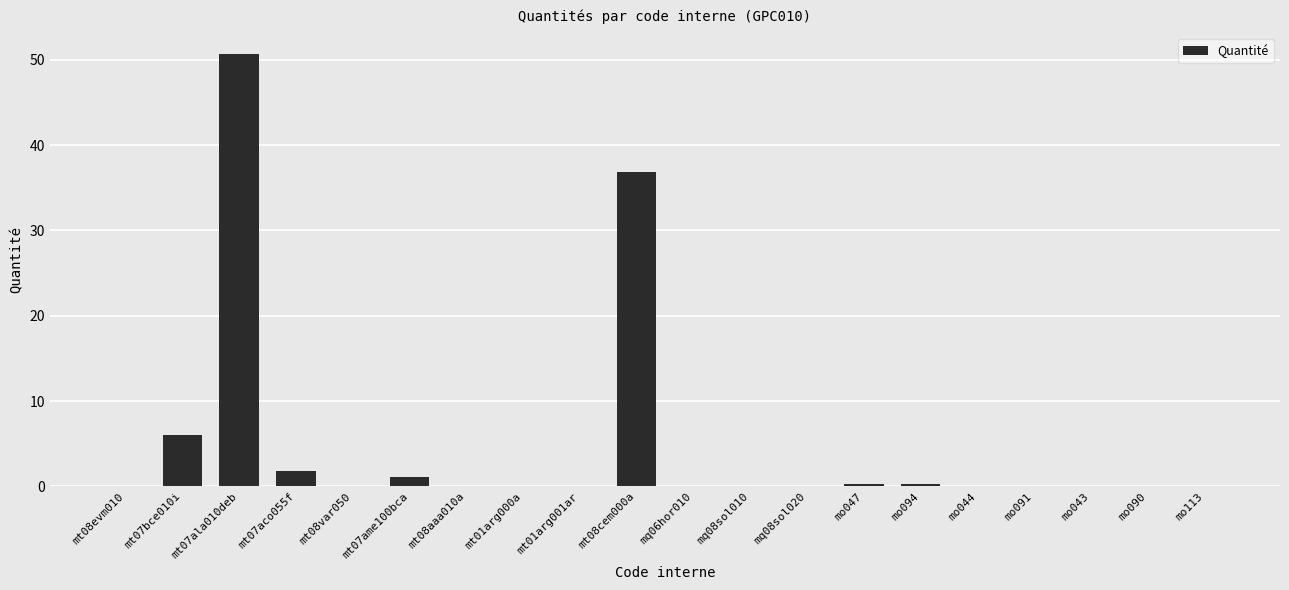

How many series are shown in this chart?

1